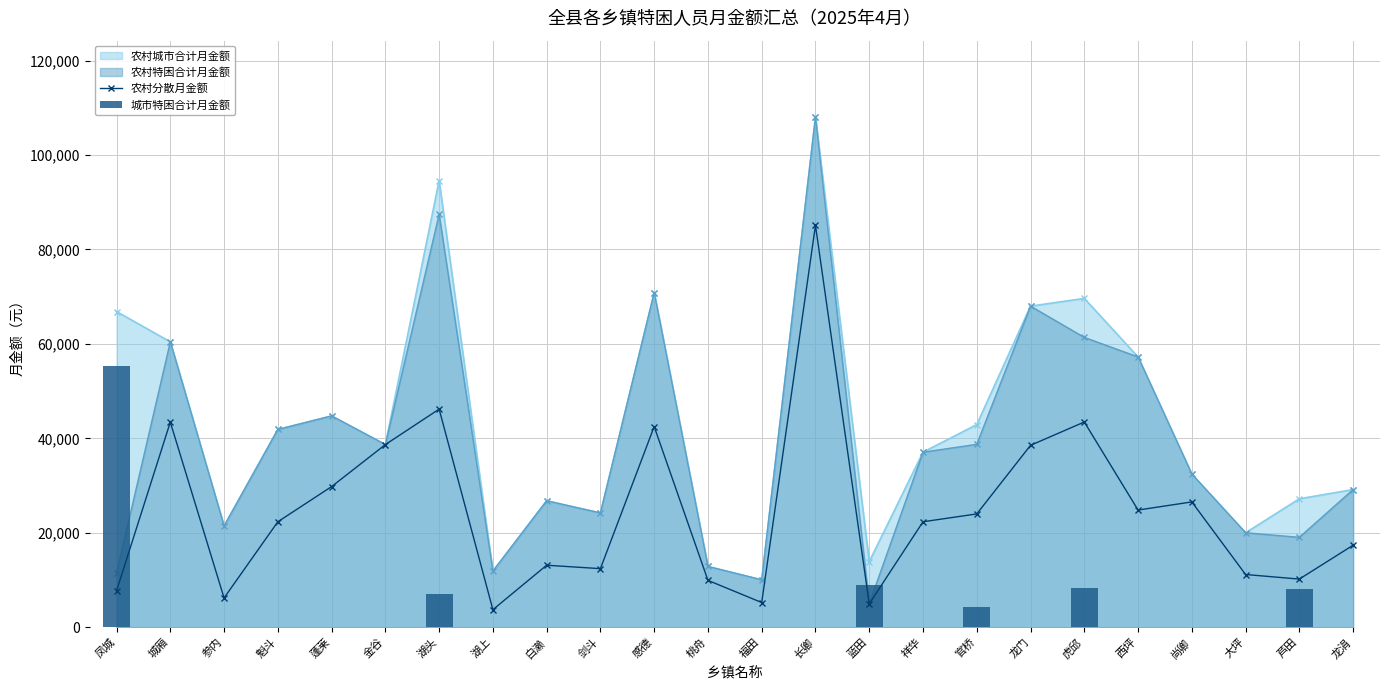

What is the difference between the 农村分散月金额 values at 剑斗 and 大坪?

1241